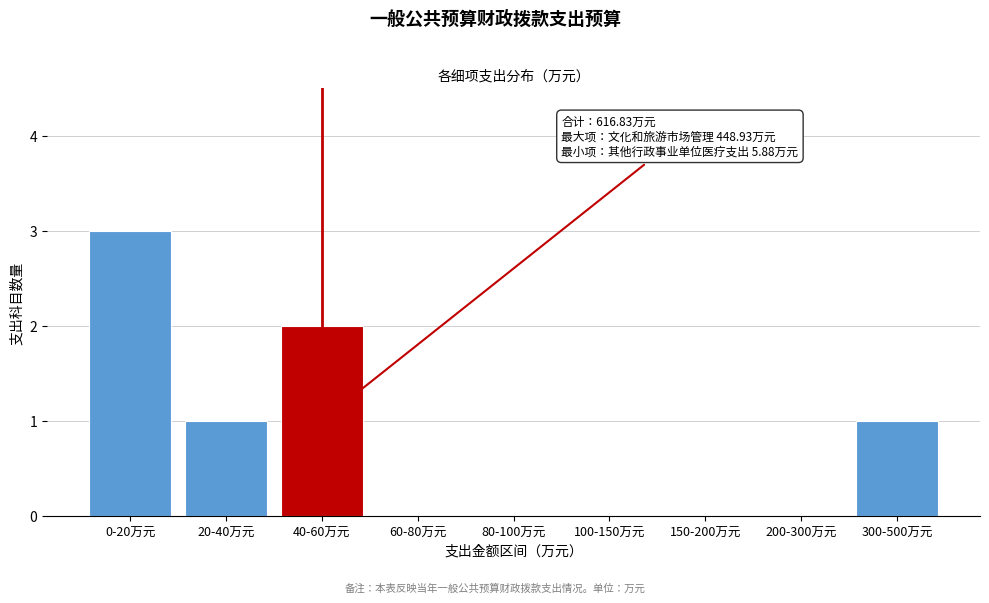

Reading left to right, what are all the values shown in this chart?

0-20万元=3	20-40万元=1	40-60万元=2	60-80万元=0	80-100万元=0	100-150万元=0	150-200万元=0	200-300万元=0	300-500万元=1